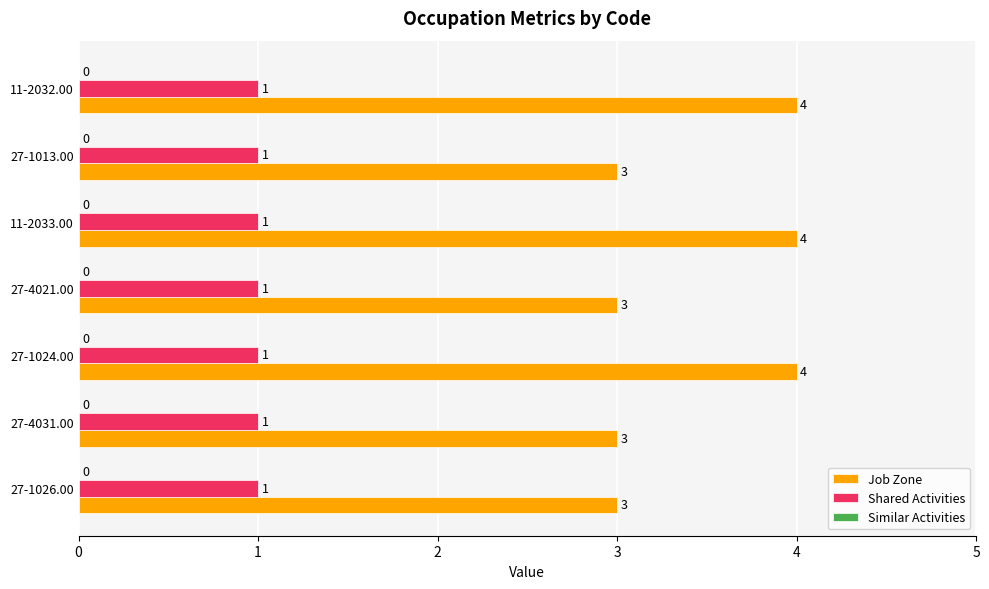

Is the value of Job Zone at 27-1013.00 greater than the value of Shared Activities at 11-2032.00?

Yes